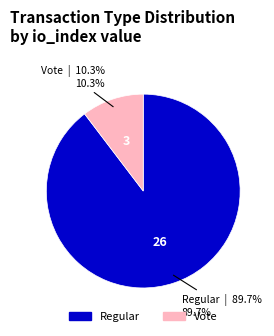

Which category has the smallest portion of the pie?

Vote